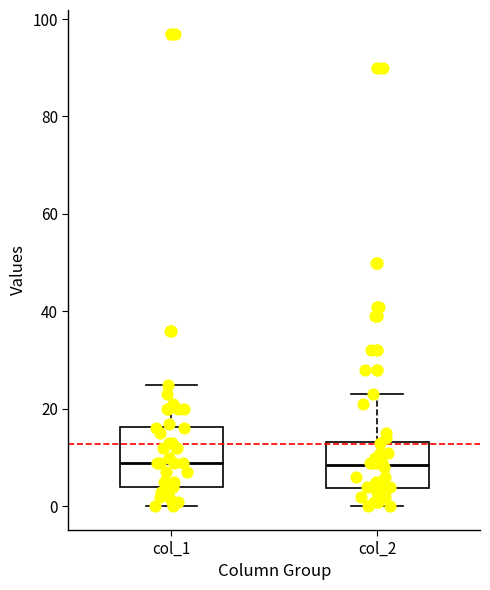

Where is the lower edge of the box for col_2 on the y-axis? The values are not printed on the chart, so give them approximately, as read against the axis.

4